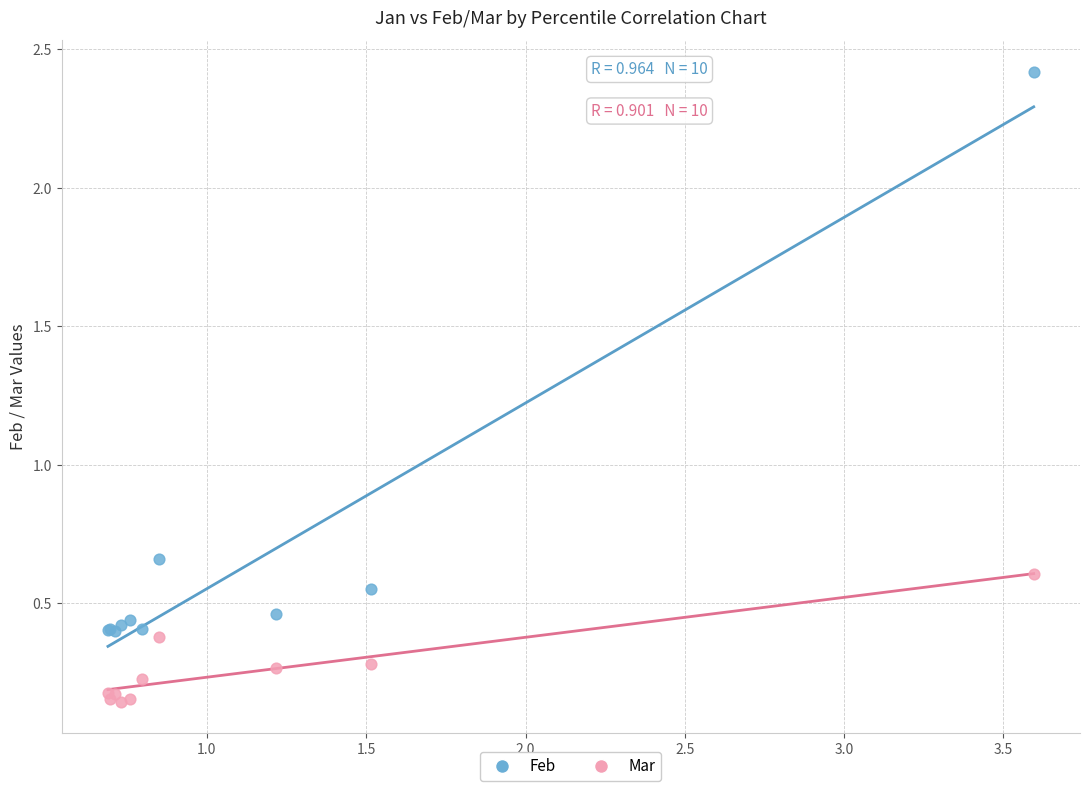

Which series has the widest spread of Y values?

Feb